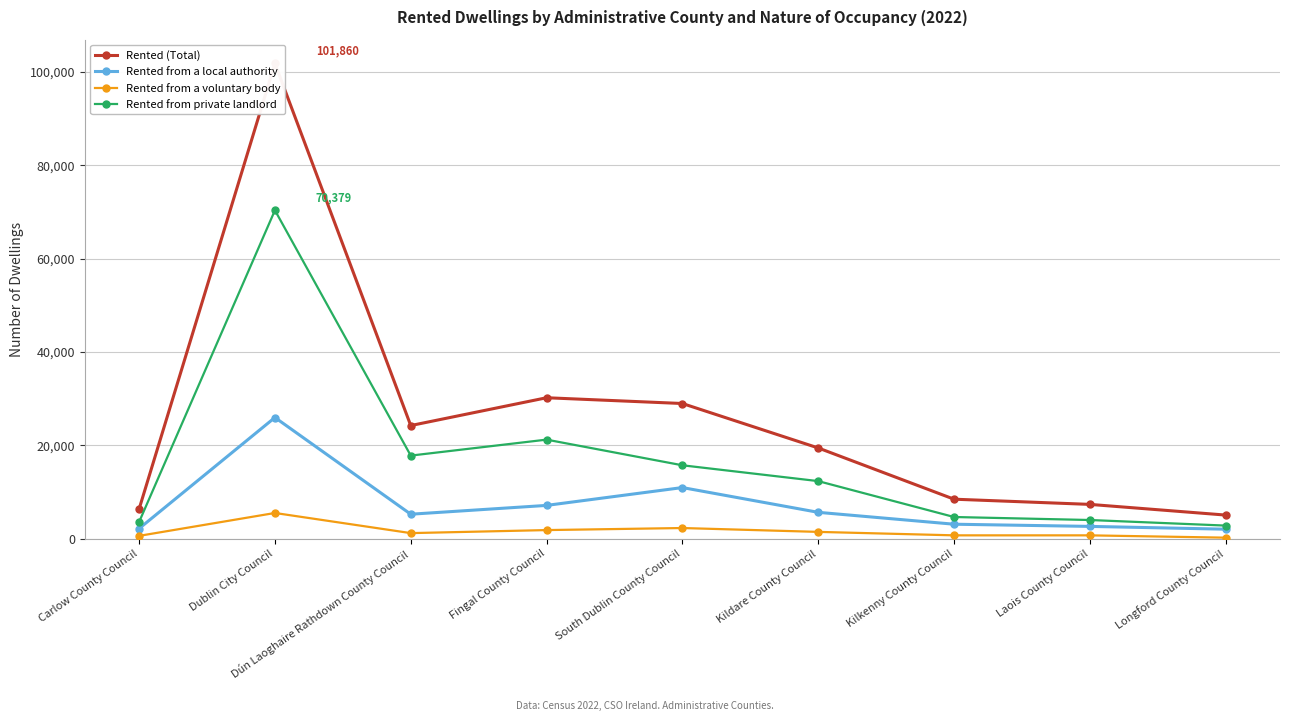

The Rented from a voluntary body series shows 767 at Fingal County Council. True or false?

False